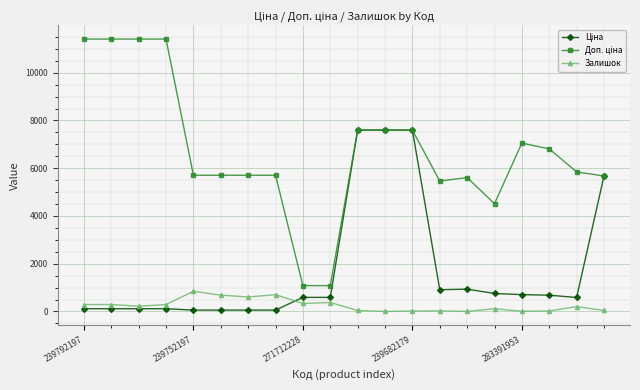

At how many categories does at least one series exceed 11094?

4